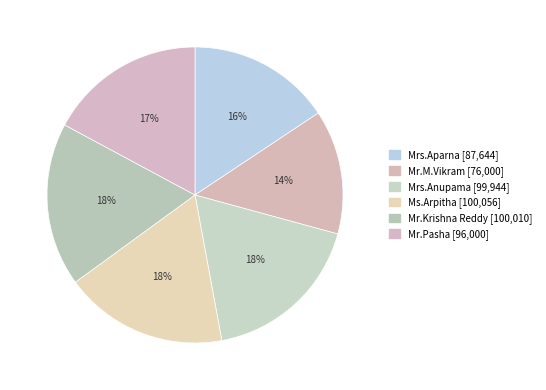

Which has a higher value, Mr.Krishna Reddy or Mr.M.Vikram?

Mr.Krishna Reddy